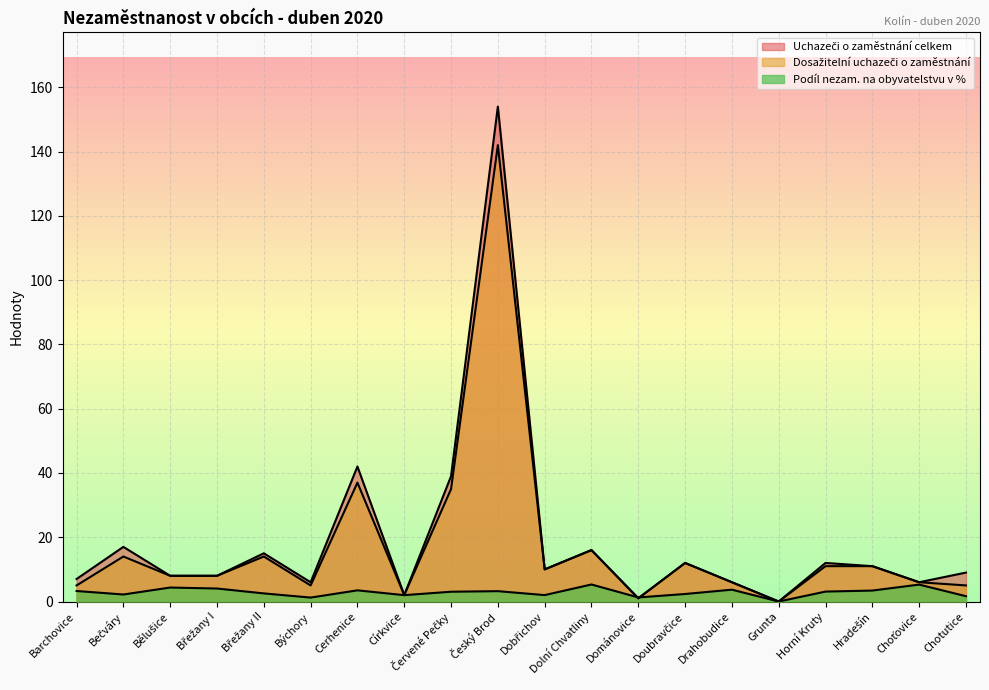

What is the difference between the Uchazeči o zaměstnání celkem values at Červené Pečky and Choťovice?

33.0